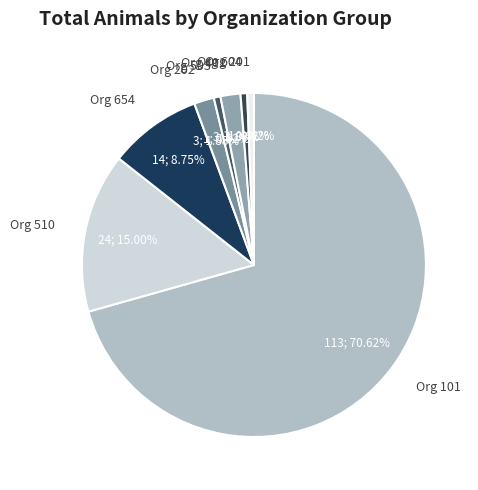

Which category has the biggest portion of the pie?

Org 101